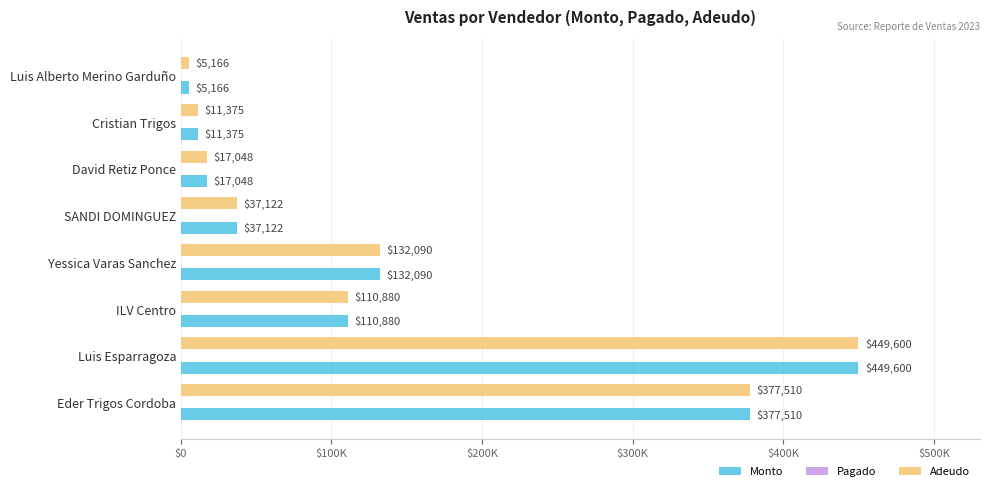

At which category is the sum across all series the highest?

Luis Esparragoza